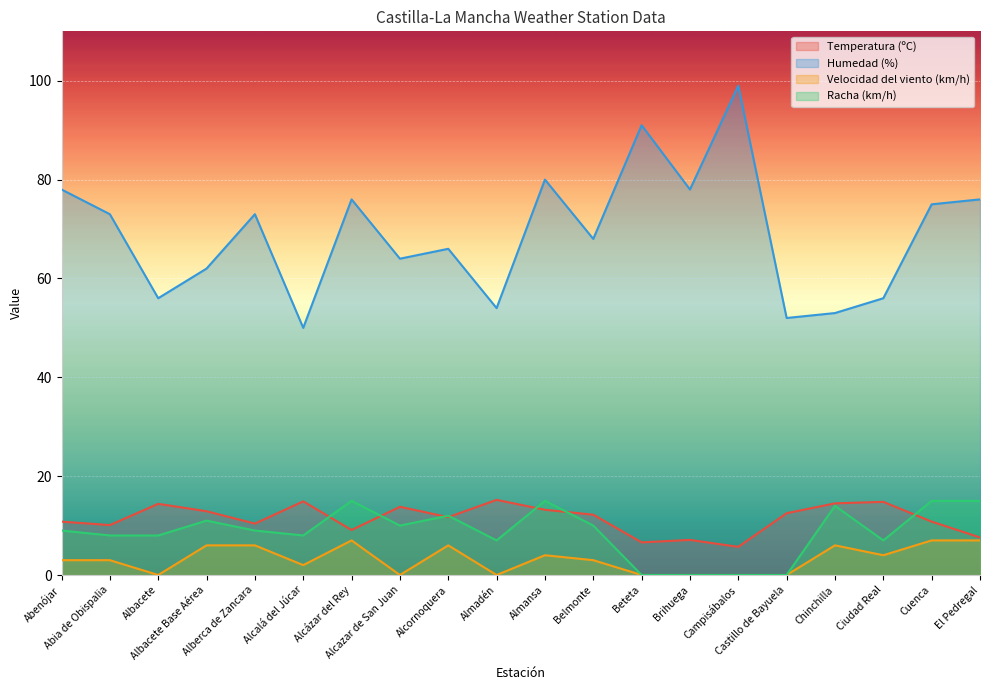

Between which two adjacent categories do Racha (km/h) and Temperatura (ºC) first intersect?

Alcalá del Júcar and Alcázar del Rey